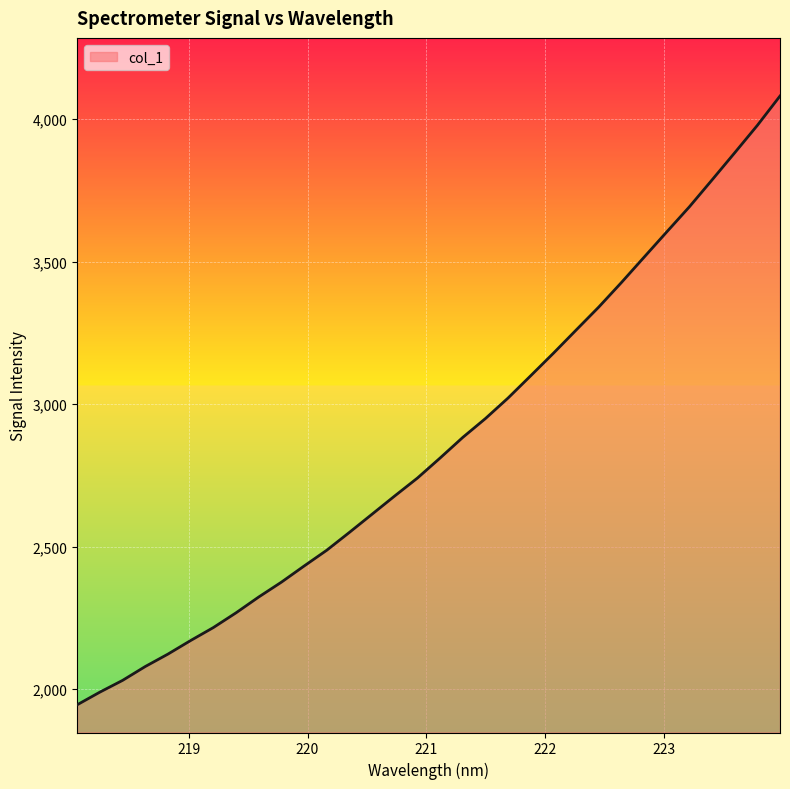

What is the minimum value shown in the chart?

1944.6